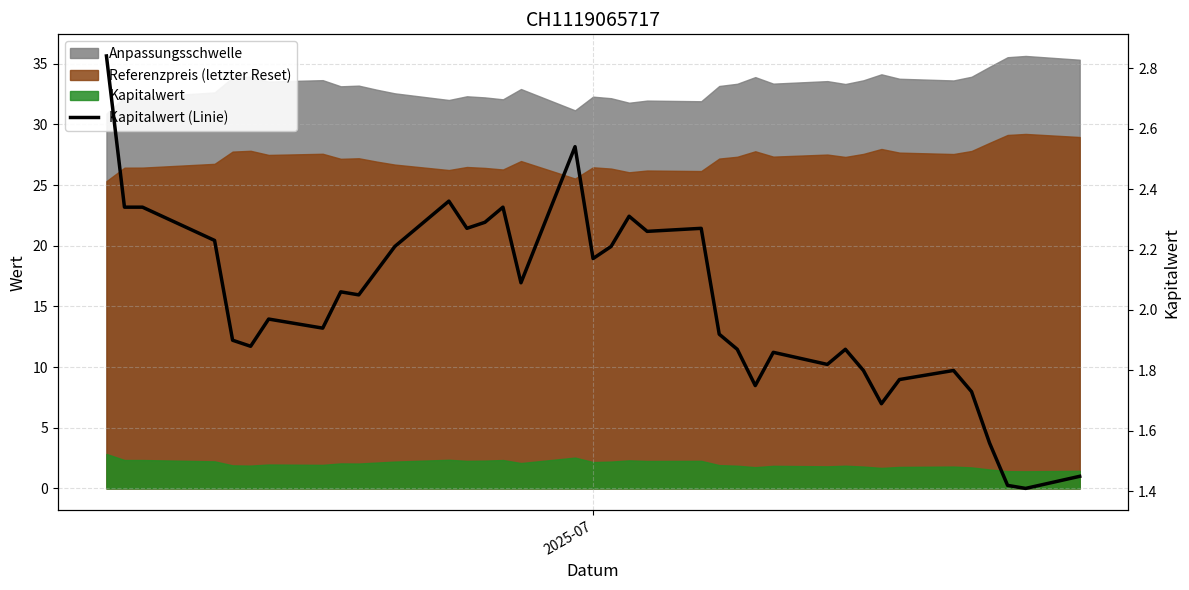

What is the value of the 38th point from the left?

1.4